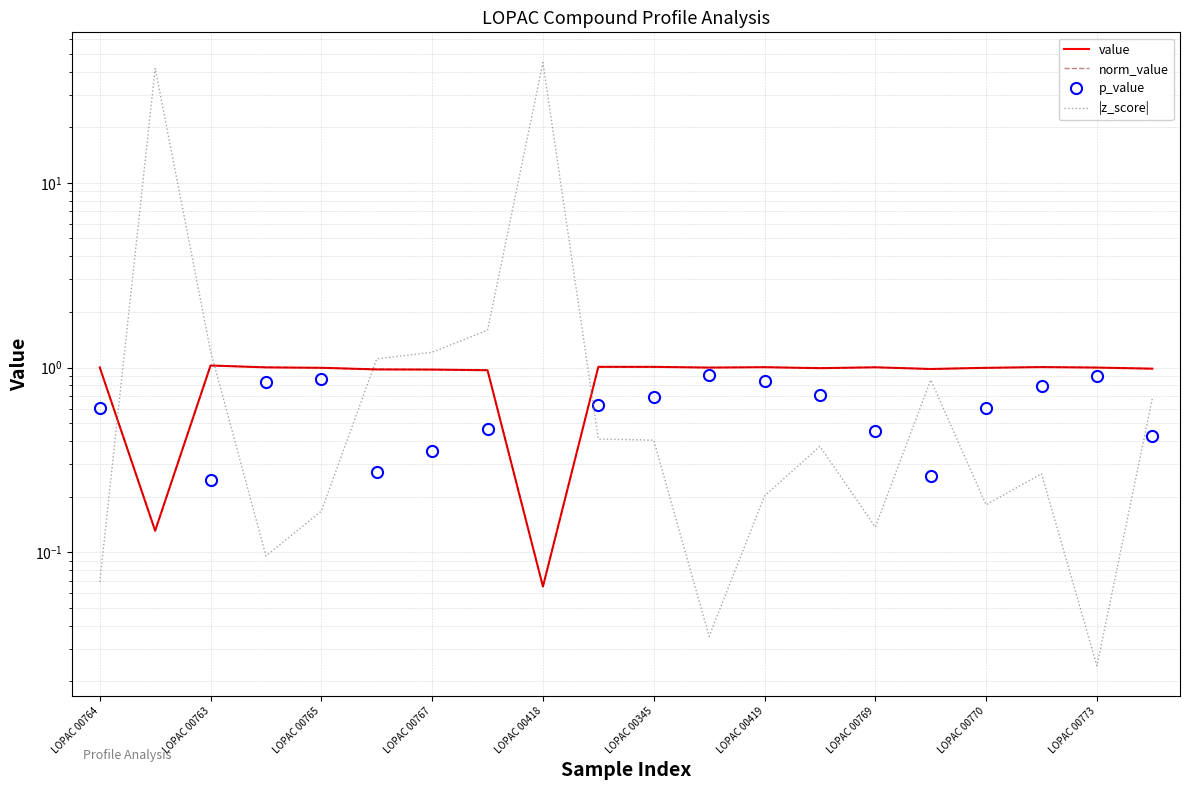

Does the chart display data point markers on the line(s)?

No